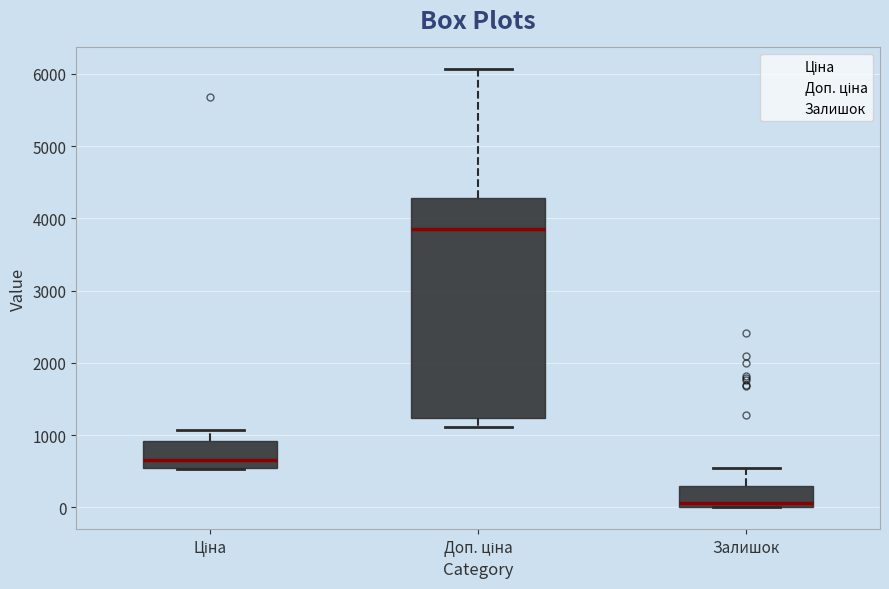

Comparing the boxes themselves (not the whiskers), which one is the tallest?

Доп. ціна